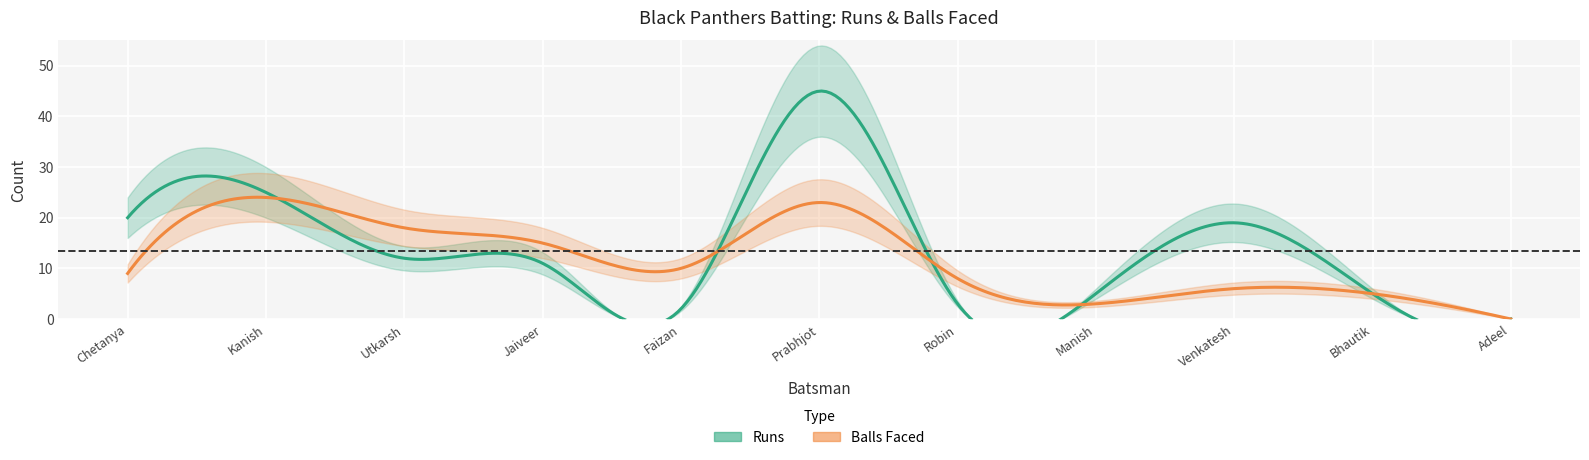

What is the spread (max minus min) of values at Manish Kapoor?

2